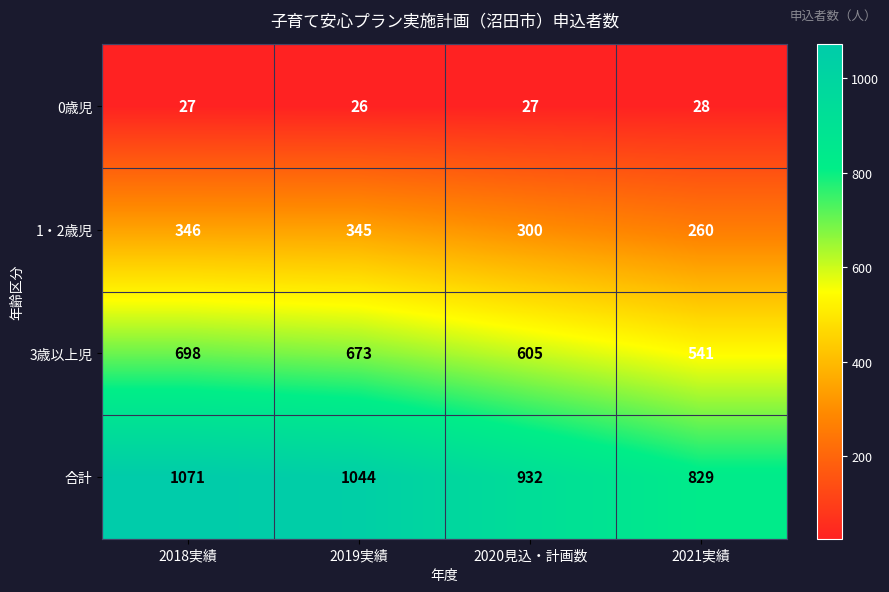

What is the maximum value shown in the chart?

1071